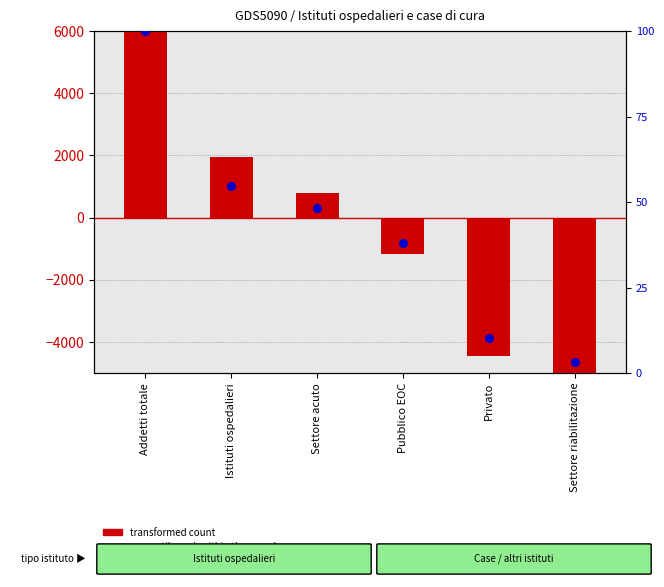

Which series contains the lowest Y value?

transformed count